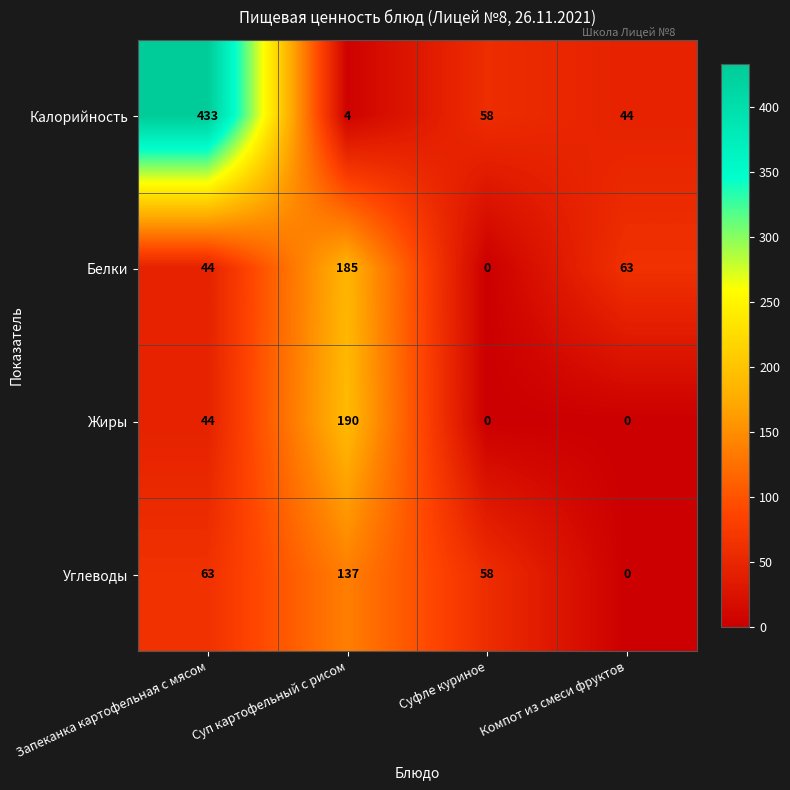

How many data points does each series have?

4